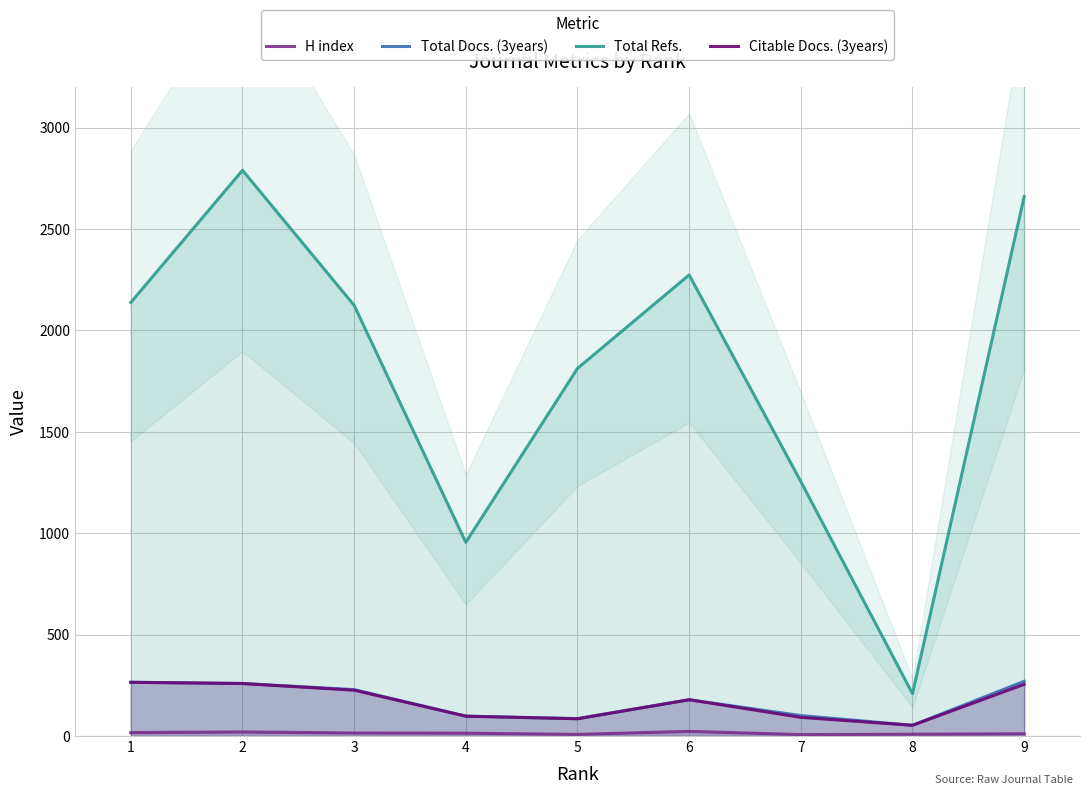

True or false: Total Docs. (3years) and H index cross at least once.

False